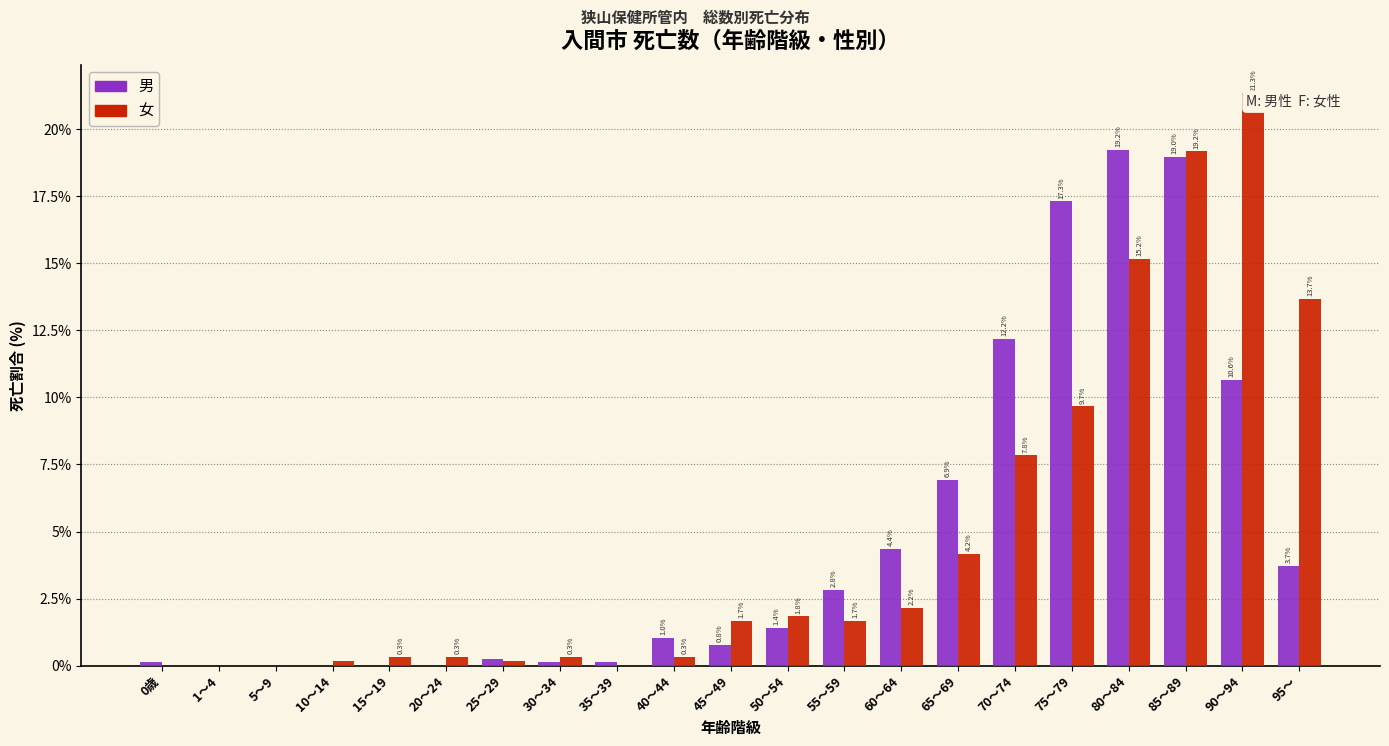

What is the maximum value for 女?

21.3